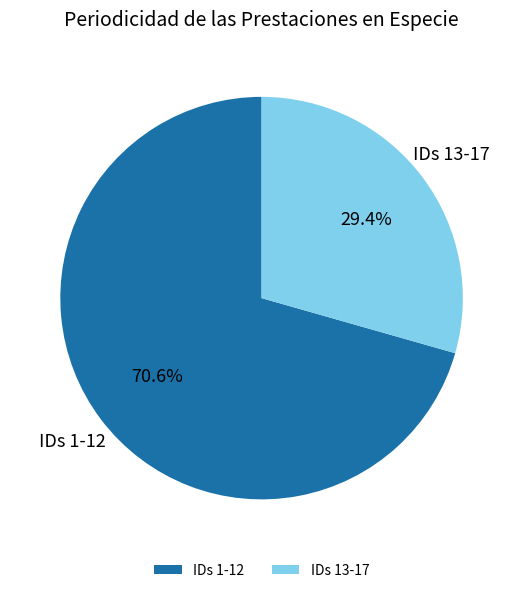

Approximately how many times larger is the value at IDs 13-17 compared to IDs 1-12?

0.4